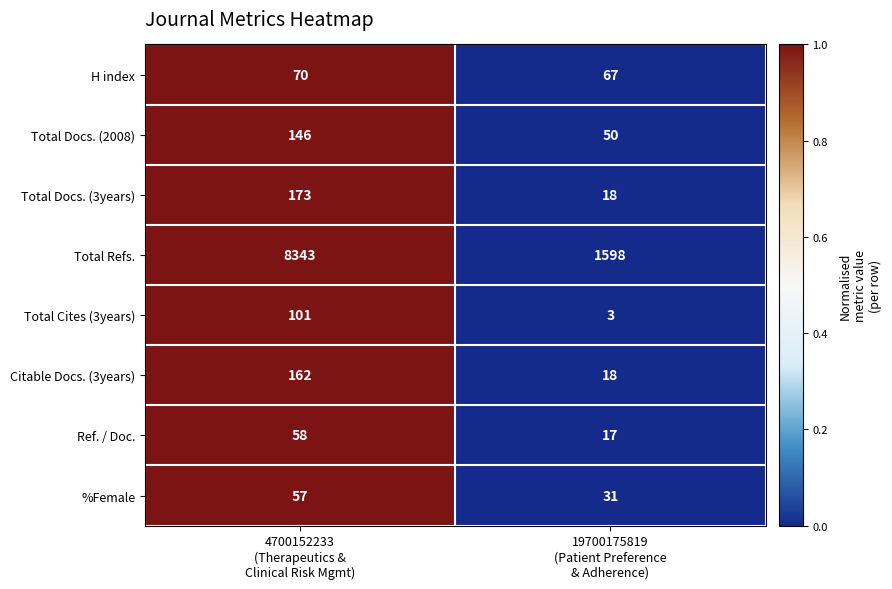

Reading left to right, transcribe all the data shown in this chart.

H index: 70	67
Total Docs. (2008): 146	50
Total Docs. (3years): 173	18
Total Refs.: 8343	1598
Total Cites (3years): 101	3
Citable Docs. (3years): 162	18
Ref. / Doc.: 58	17
%Female: 57	31